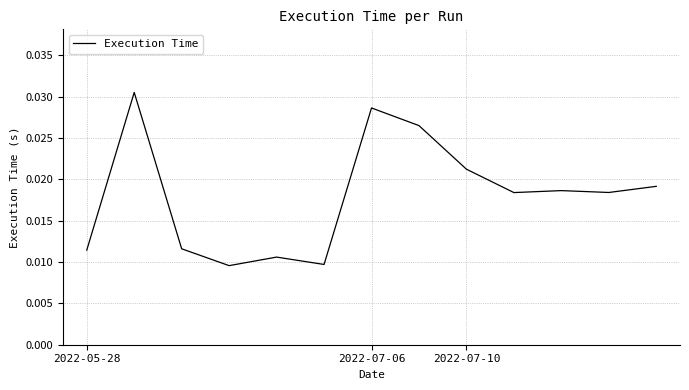

What is the label of the 13th point from the right?

2022-05-28